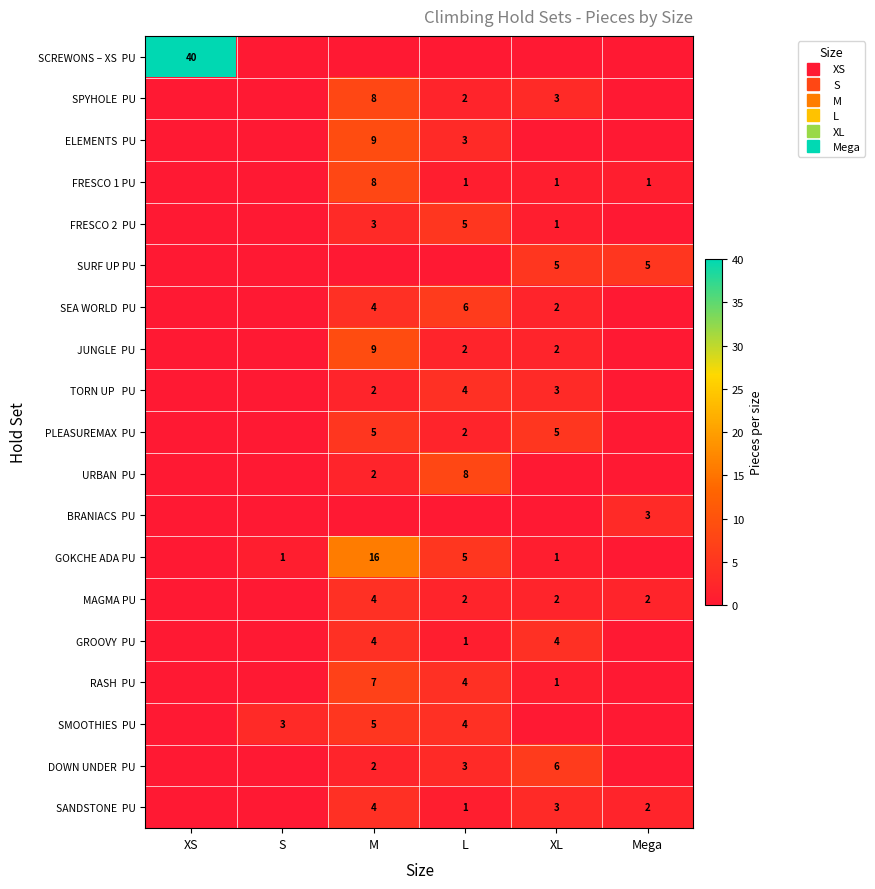

At which category is the sum across all series the highest?

M